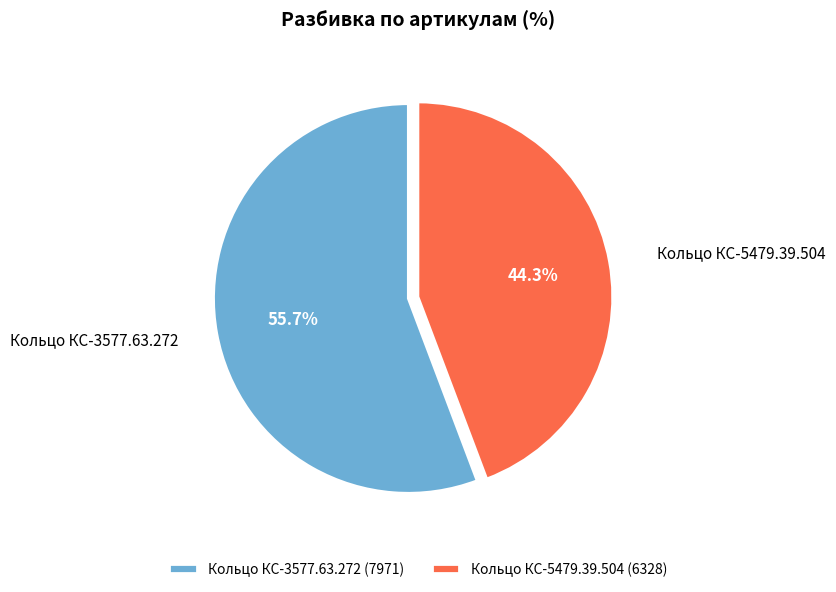

How much of the chart is everything except Кольцо КС-3577.63.272?

44.3%